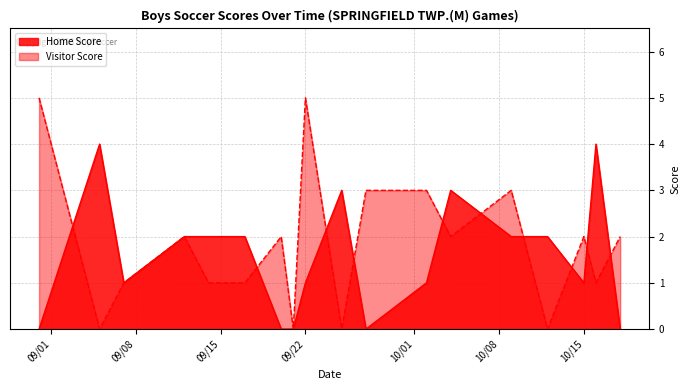

What is the average value of the Home Score series?

2